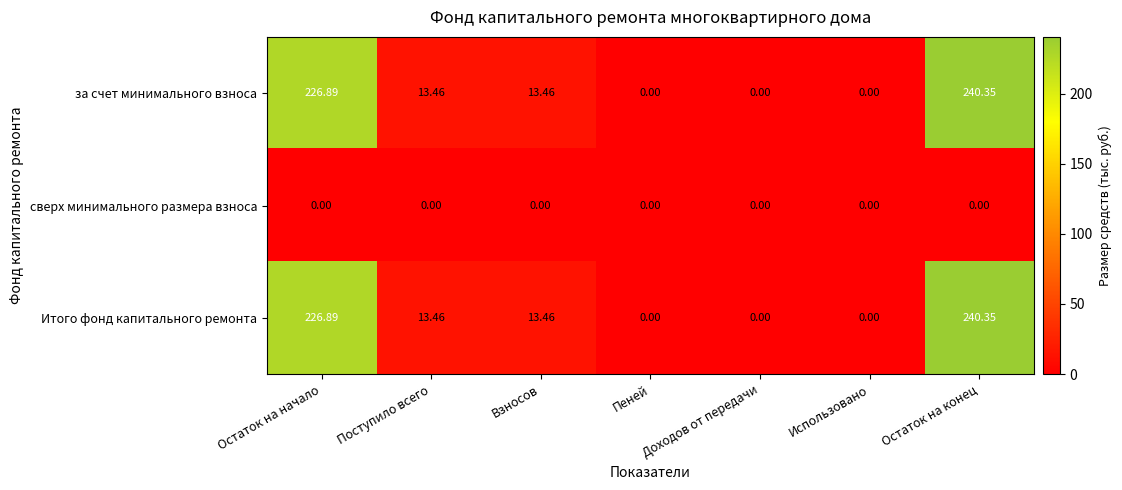

At which category is the sum across all series the highest?

Остаток на конец